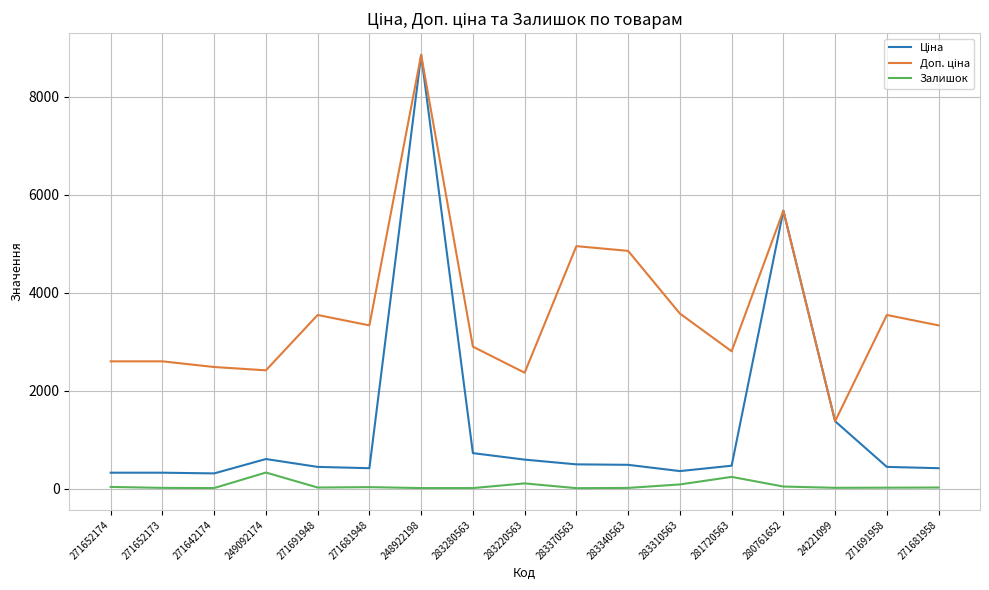

What is the minimum value for Залишок?

9.0